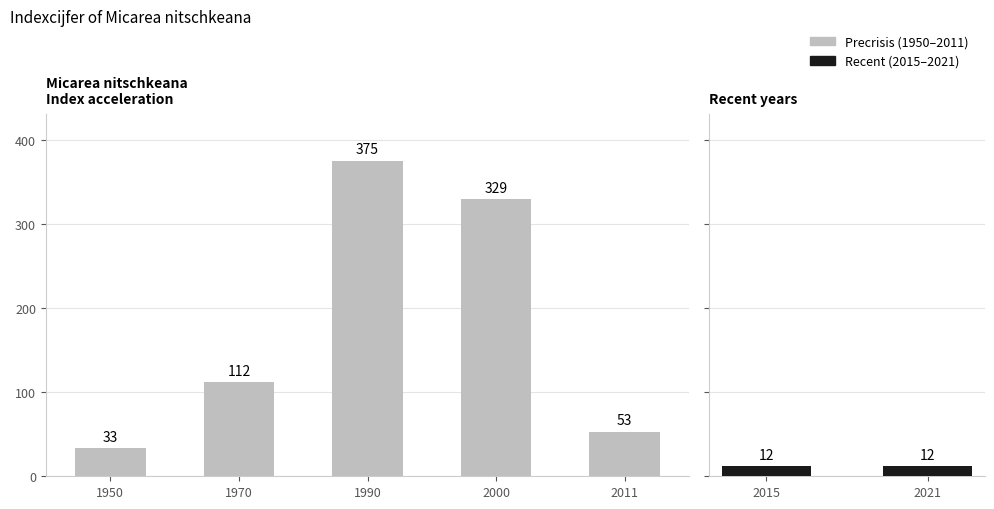

Which series has the largest total across all categories?

Precrisis